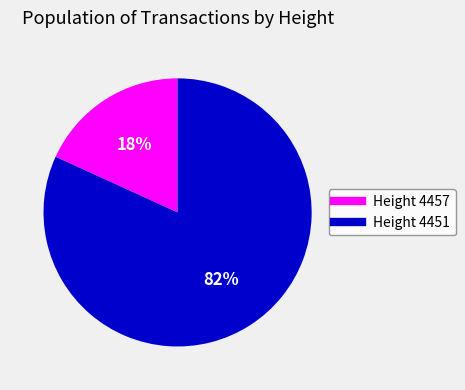

To the nearest percent, what is the average slice percentage?

50%